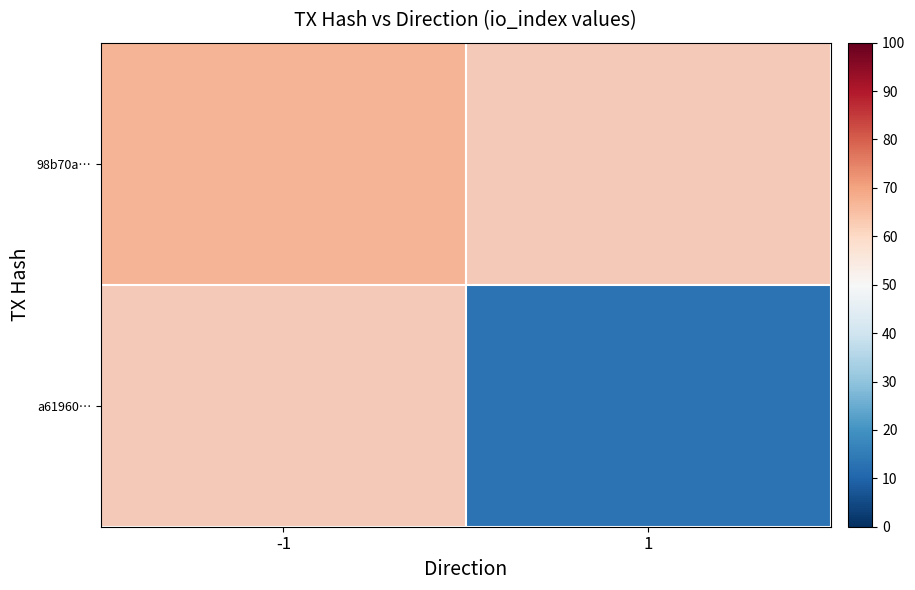

List the series in order of their peak value, highest first.

98b70a…, a61960…